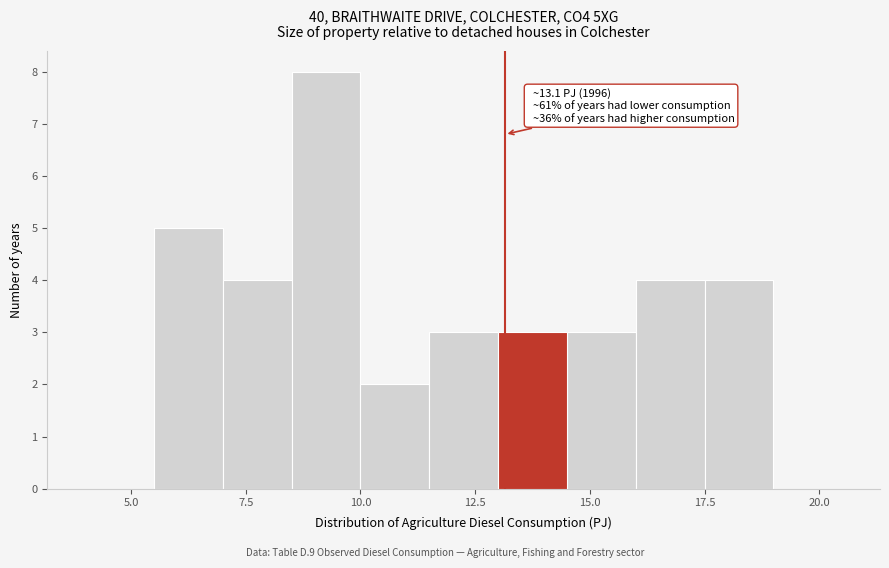

Around what value on the x-axis is the tallest bar? Give the approximate position of its centre, as read against the axis.

9.5